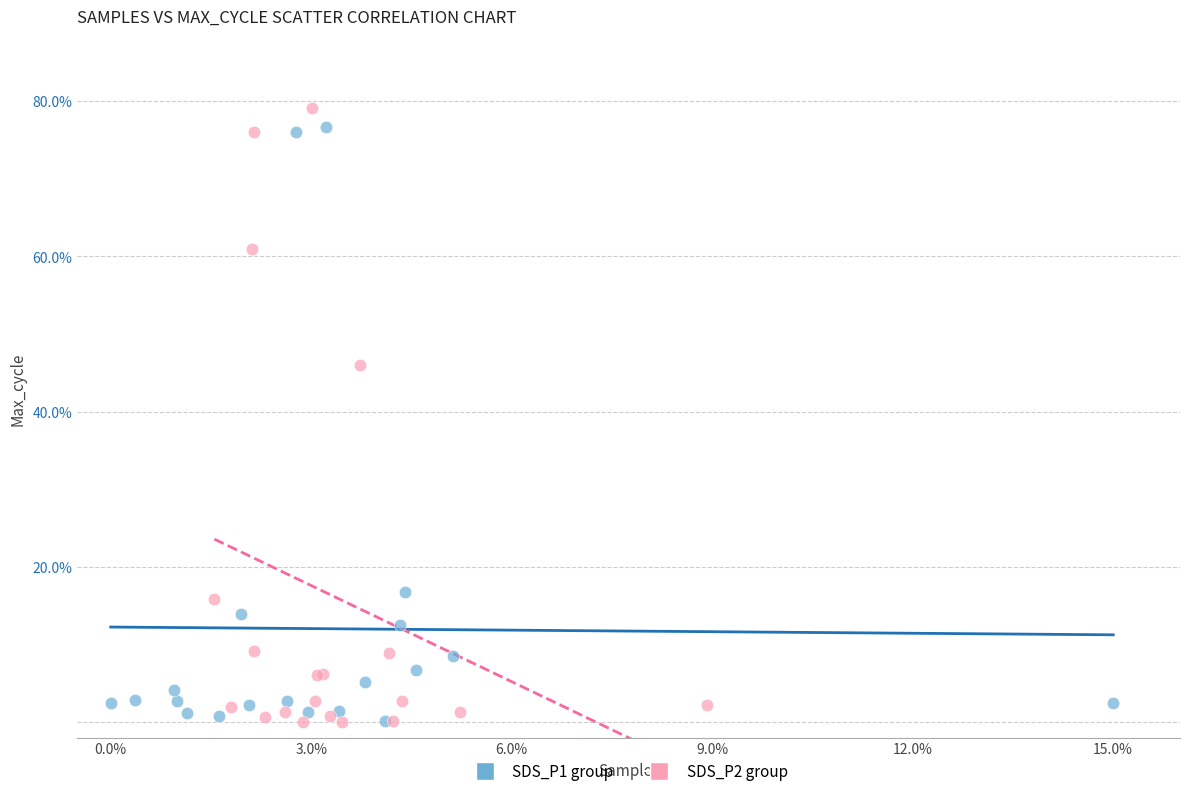

Which series has the largest Y range (max minus min)?

SDS_P2 group